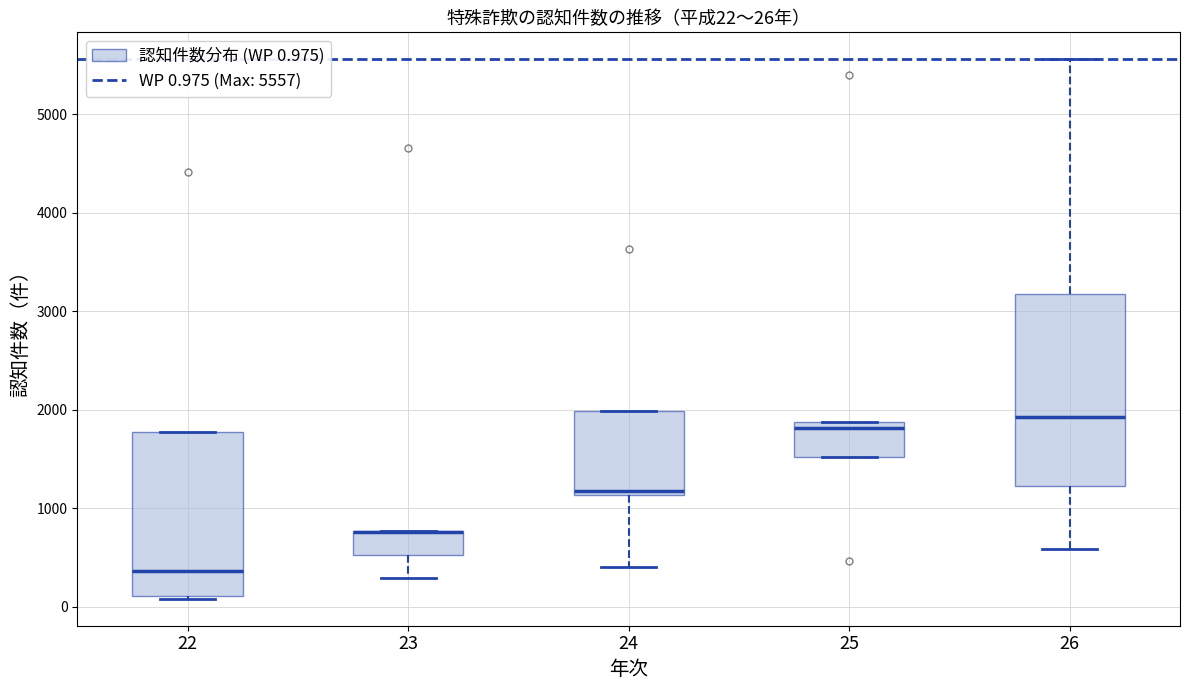

Comparing the boxes themselves (not the whiskers), which one is the tallest?

26